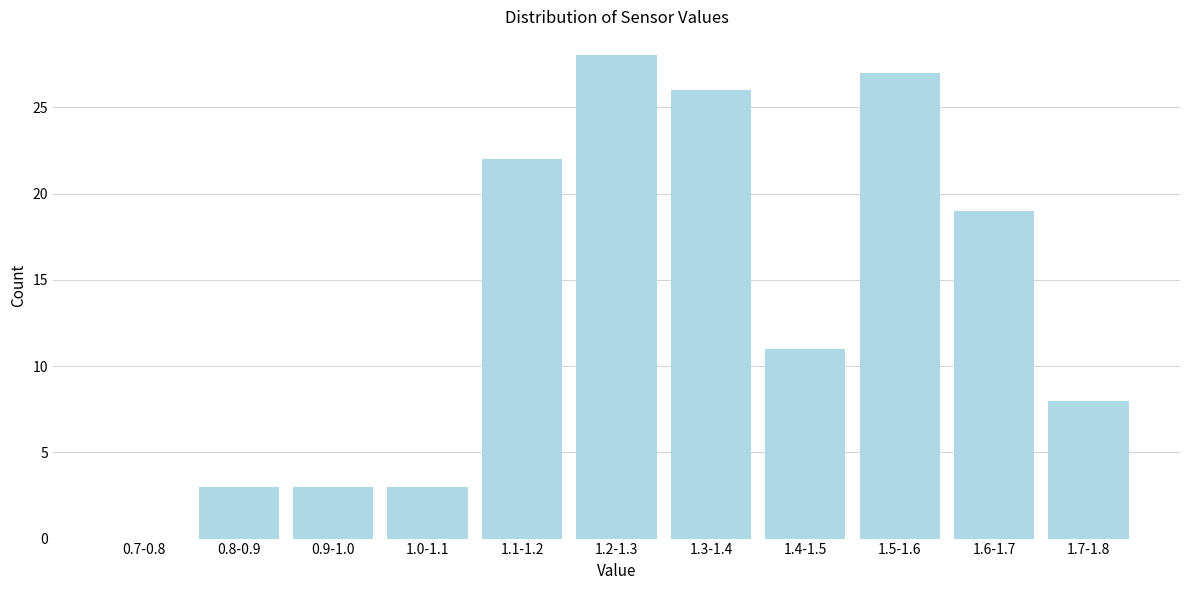

Reading left to right, what are all the values shown in this chart?

0.7-0.8=0	0.8-0.9=3	0.9-1.0=3	1.0-1.1=3	1.1-1.2=22	1.2-1.3=28	1.3-1.4=26	1.4-1.5=11	1.5-1.6=27	1.6-1.7=19	1.7-1.8=8